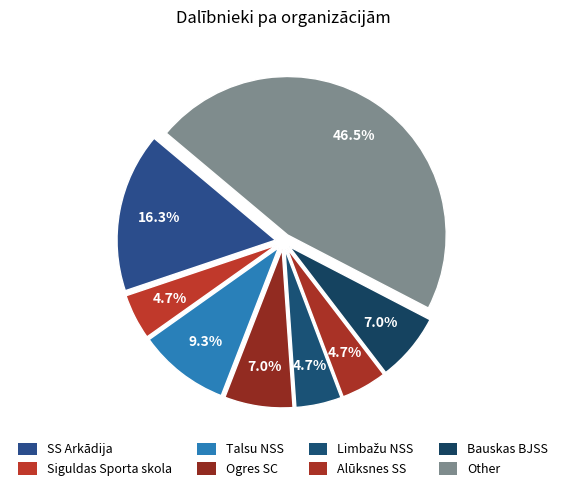

Is Limbažu NSS the majority of the pie?

No